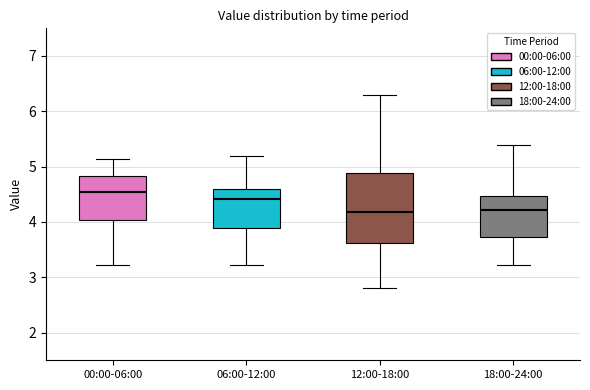

Comparing the boxes themselves (not the whiskers), which one is the tallest?

12:00-18:00